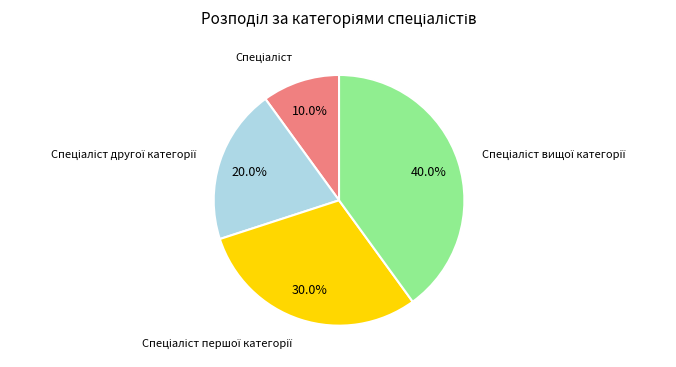

Does any single category account for the majority?

No